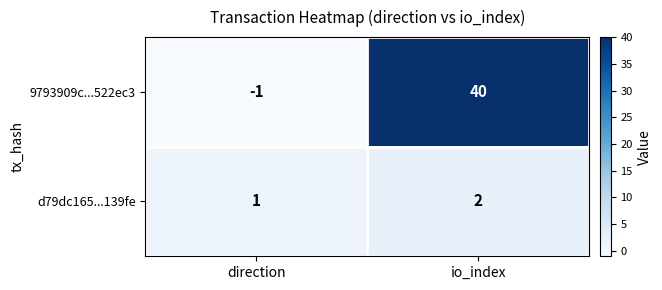

Where is 9793909c...522ec3 nearest to the value 19?

direction